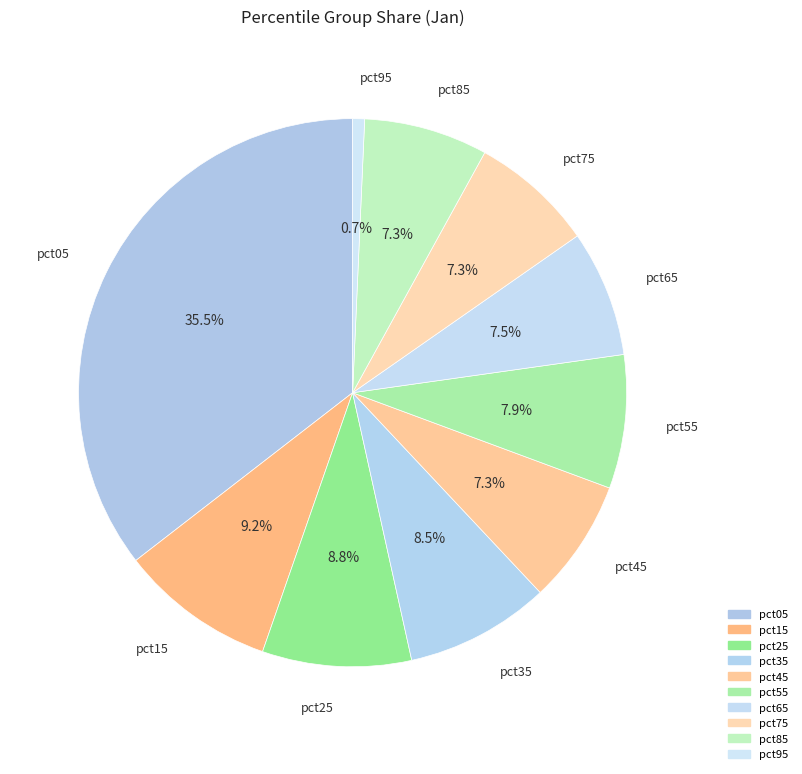

What percentage is NOT represented by pct25?

91.2%